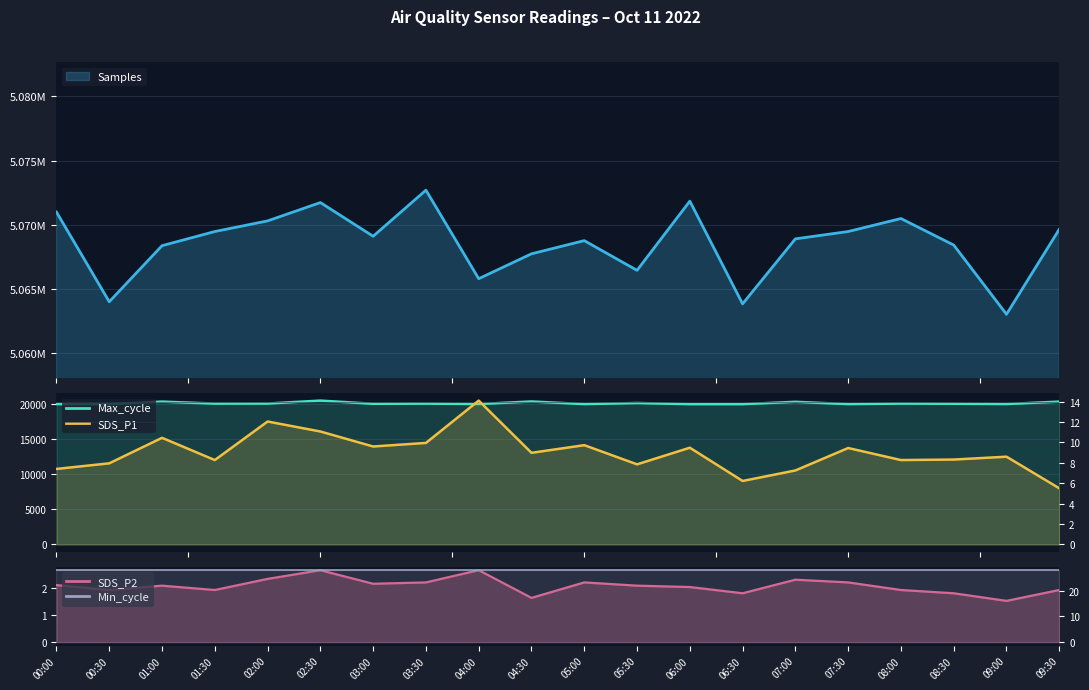

Where is the first local minimum for SDS_P1?

01:30